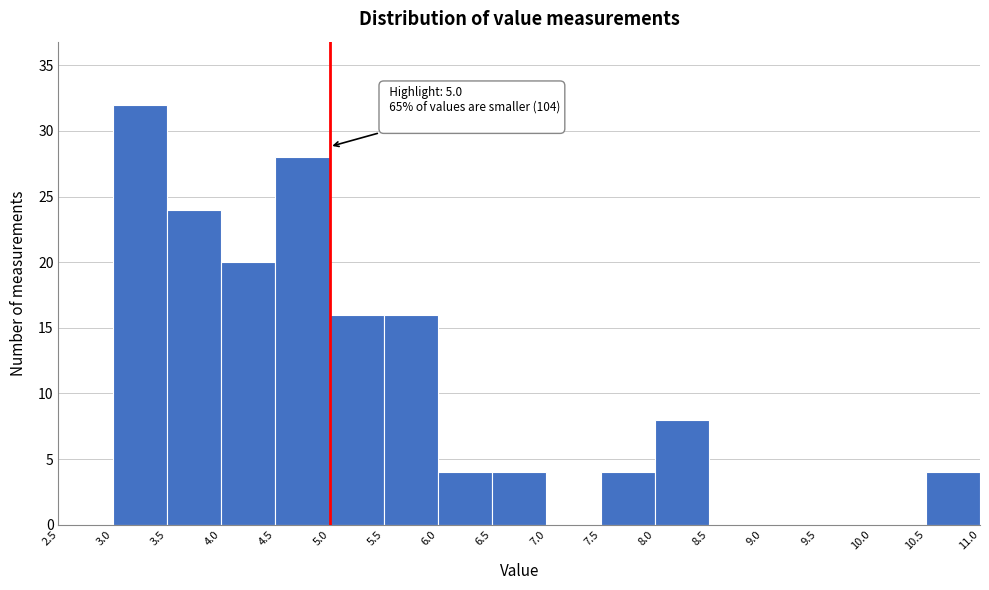

Over which range of the x-axis is the bar tallest?

3.0 to 3.5